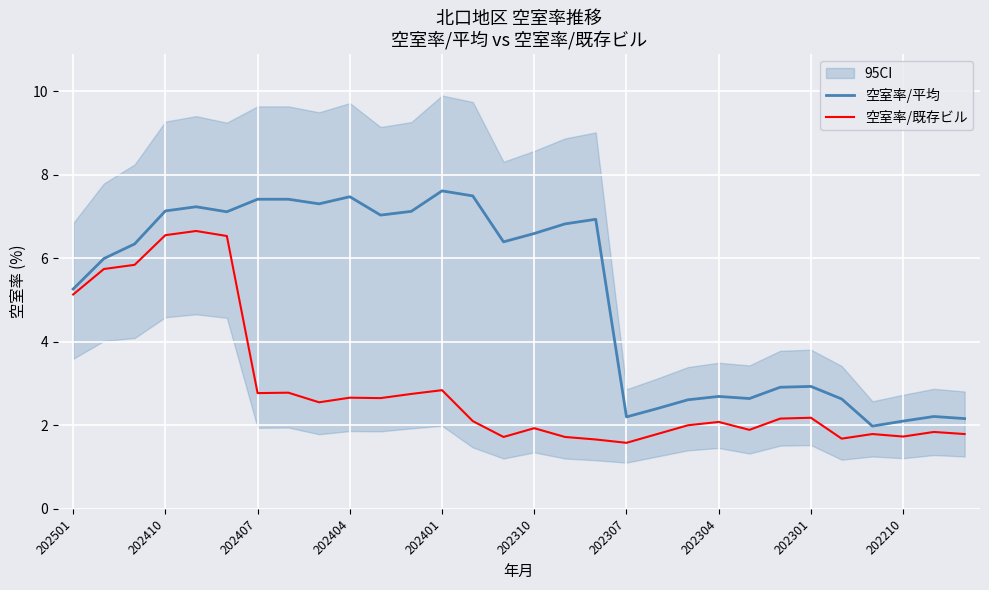

Is it true that 空室率/平均 equals 0.6 at 20?

False